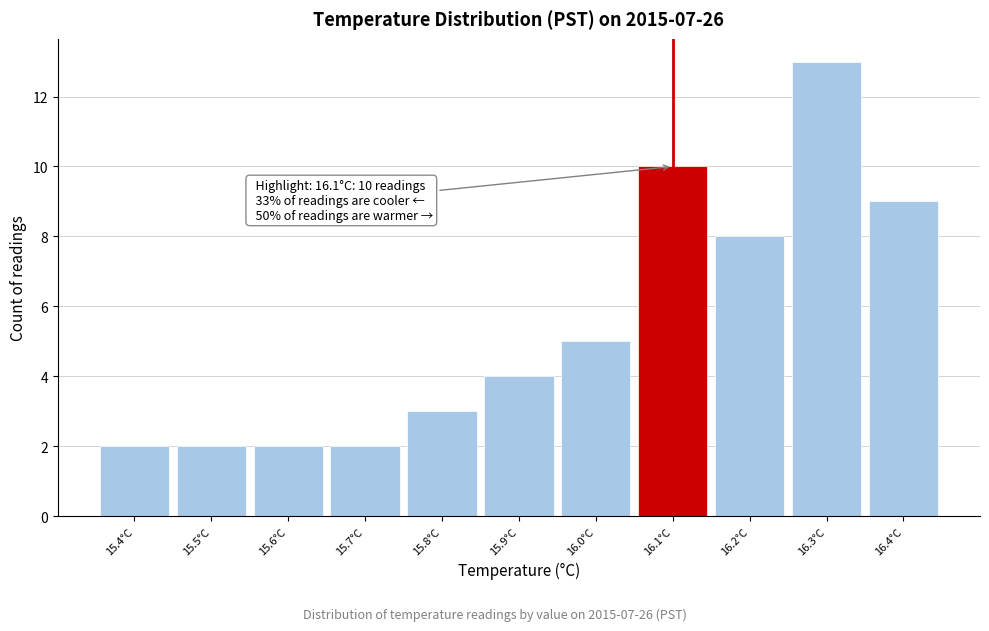

Over which range of the x-axis is the bar tallest?

16.25 to 16.35